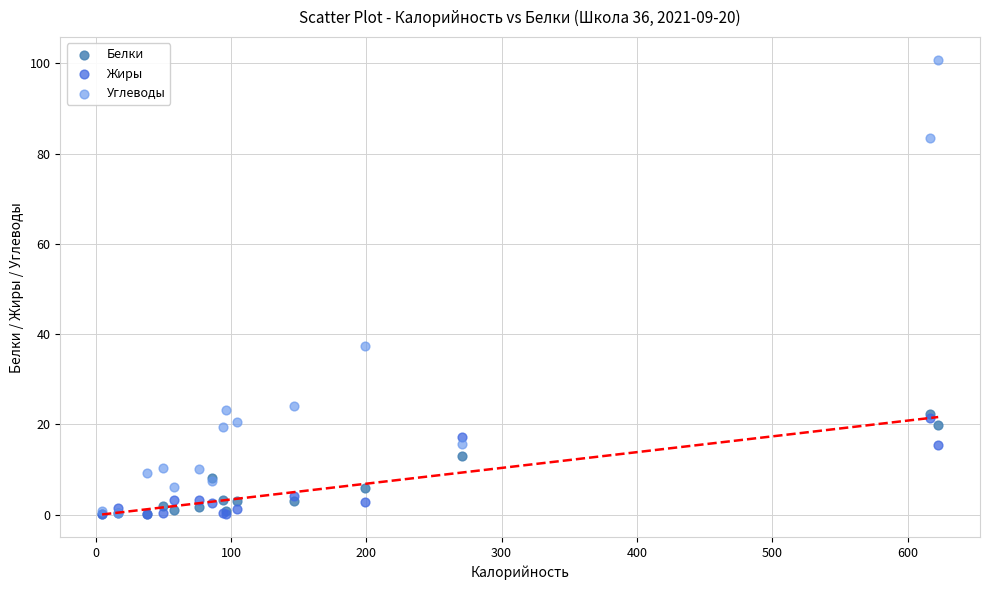

Across all series, what Y value is closest to 50?

37.4